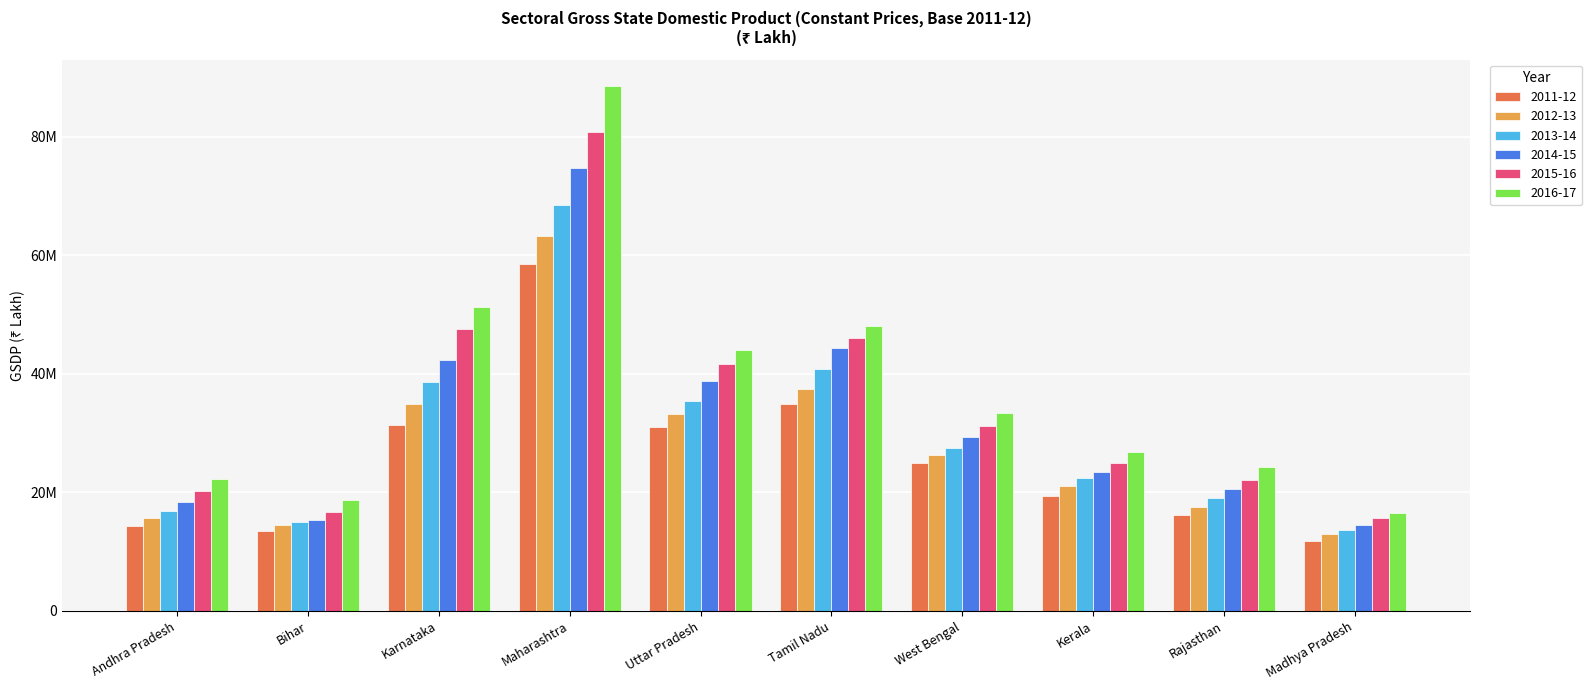

Reading right to left, transcribe all the data shown in this chart.

2011-12: 11863234	16157472	19322139	24885034	34982521	31032616	58450931	31386326	13409195	14308520
2012-13: 13011009	17552092	21044915	26295613	37378289	33141214	63324446	34841904	14401467	15579577
2013-14: 13682614	19080458	22439908	27547464	40725561	35484525	68450368	38664525	14947842	16788771
2014-15: 14420526	20574222	23444940	29362695	44270500	38741979	74796370	42264865	15324452	18296985
2015-16: 15580684	22083962	24955825	31254696	46001730	41639793	80786922	47491191	16636555	20268806
2016-17: 16447009	24247370	26765579	33339163	48105618	44032037	88564921	51228343	18761320	22175964